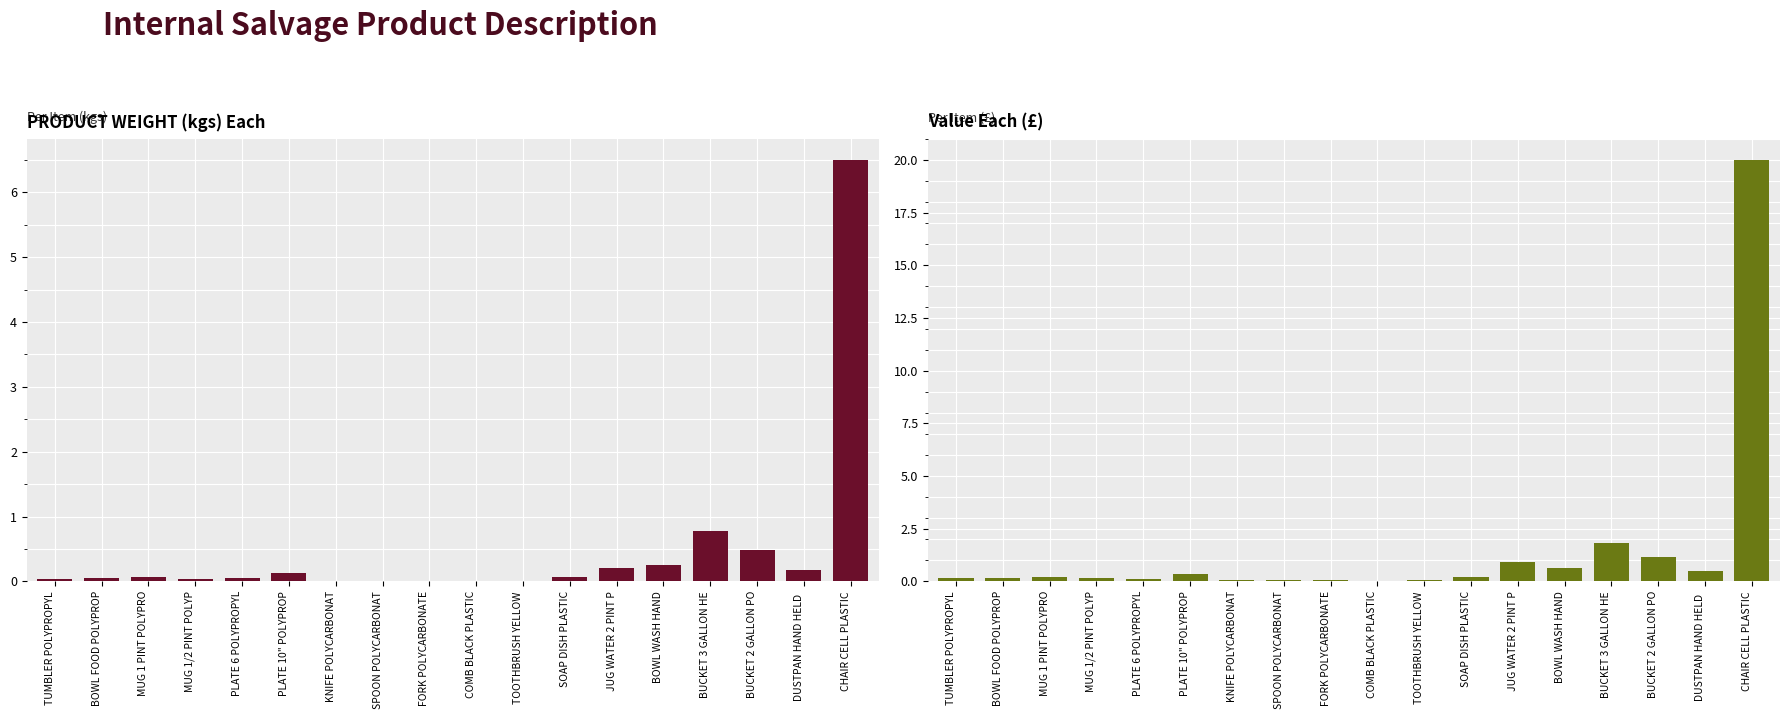

Rank the categories by Value Each value from lowest to highest.

COMB BLACK PLASTIC, KNIFE POLYCARBONAT, SPOON POLYCARBONAT, FORK POLYCARBONATE, TOOTHBRUSH YELLOW, PLATE 6 POLYPROPYL, TUMBLER POLYPROPYL, MUG 1/2 PINT POLYP, BOWL FOOD POLYPROP, SOAP DISH PLASTIC, MUG 1 PINT POLYPRO, PLATE 10" POLYPROP, DUSTPAN HAND HELD , BOWL WASH HAND, JUG WATER 2 PINT P, BUCKET 2 GALLON PO, BUCKET 3 GALLON HE, CHAIR CELL PLASTIC